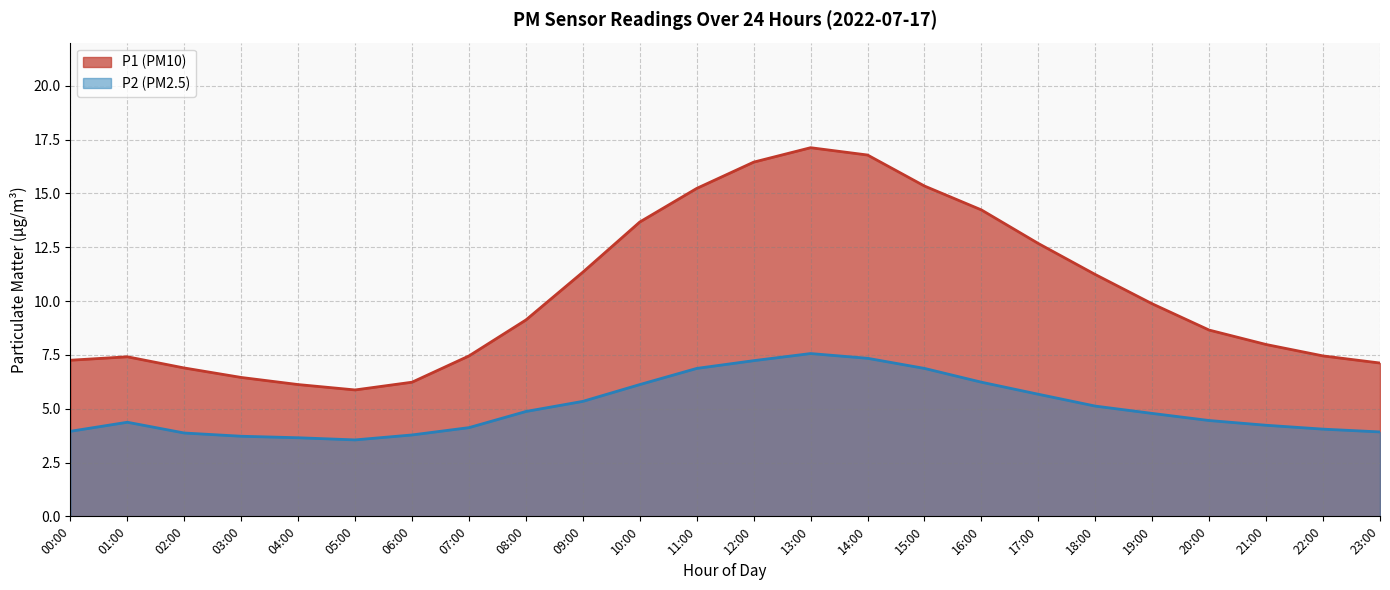

Rank the series at 08:00 from highest to lowest value.

P1 (PM10), P2 (PM2.5)